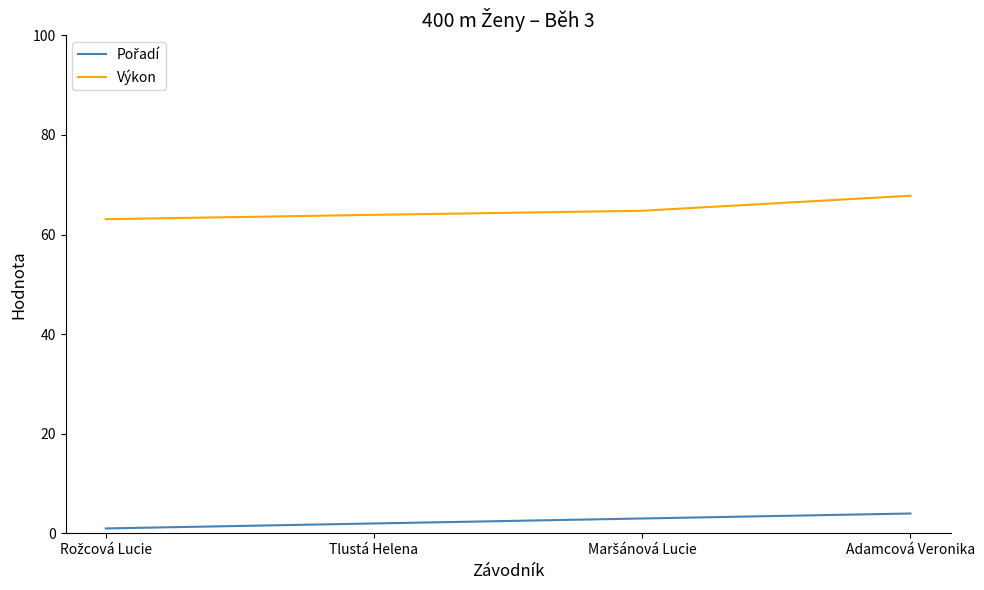

What is the total value across all series at Adamcová Veronika?

71.8